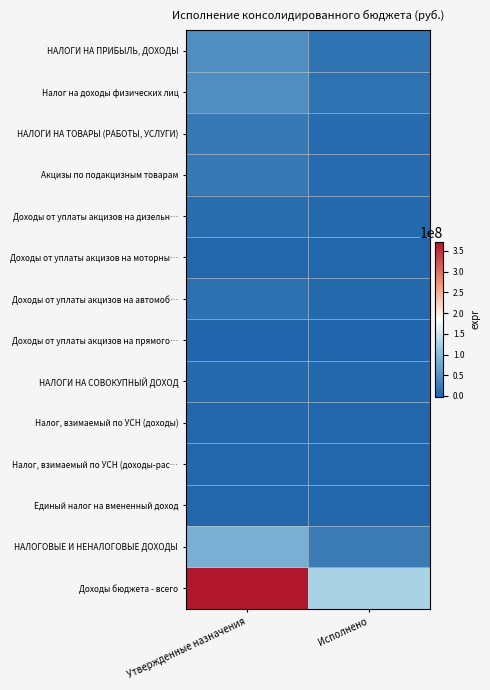

What is the spread (max minus min) of values at Утвержденные назначения?

371807909.3